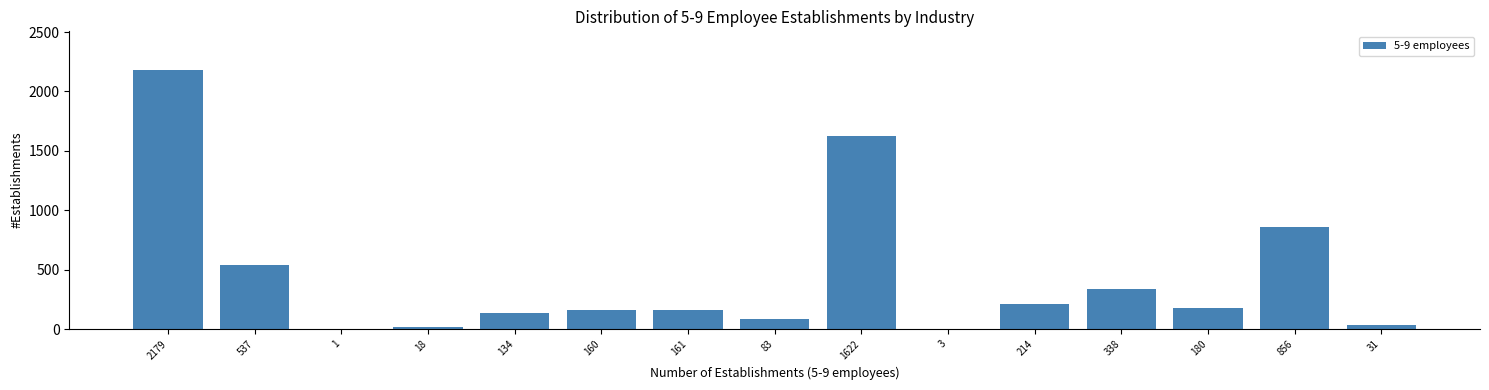

What is the sum of all values?

6517